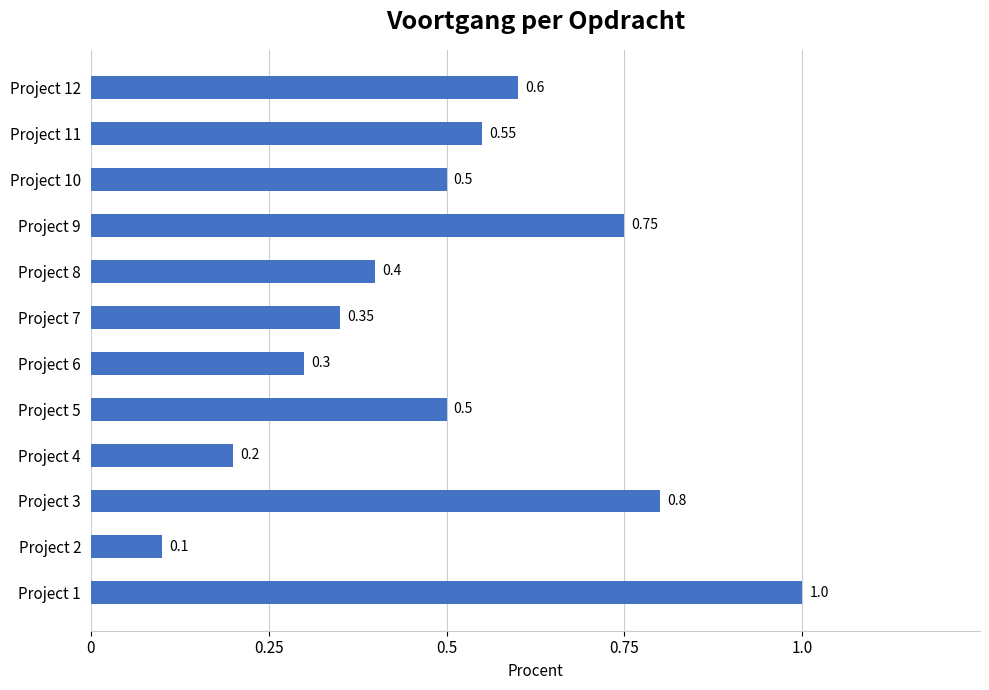

Which has a higher value, Project 7 or Project 9?

Project 9